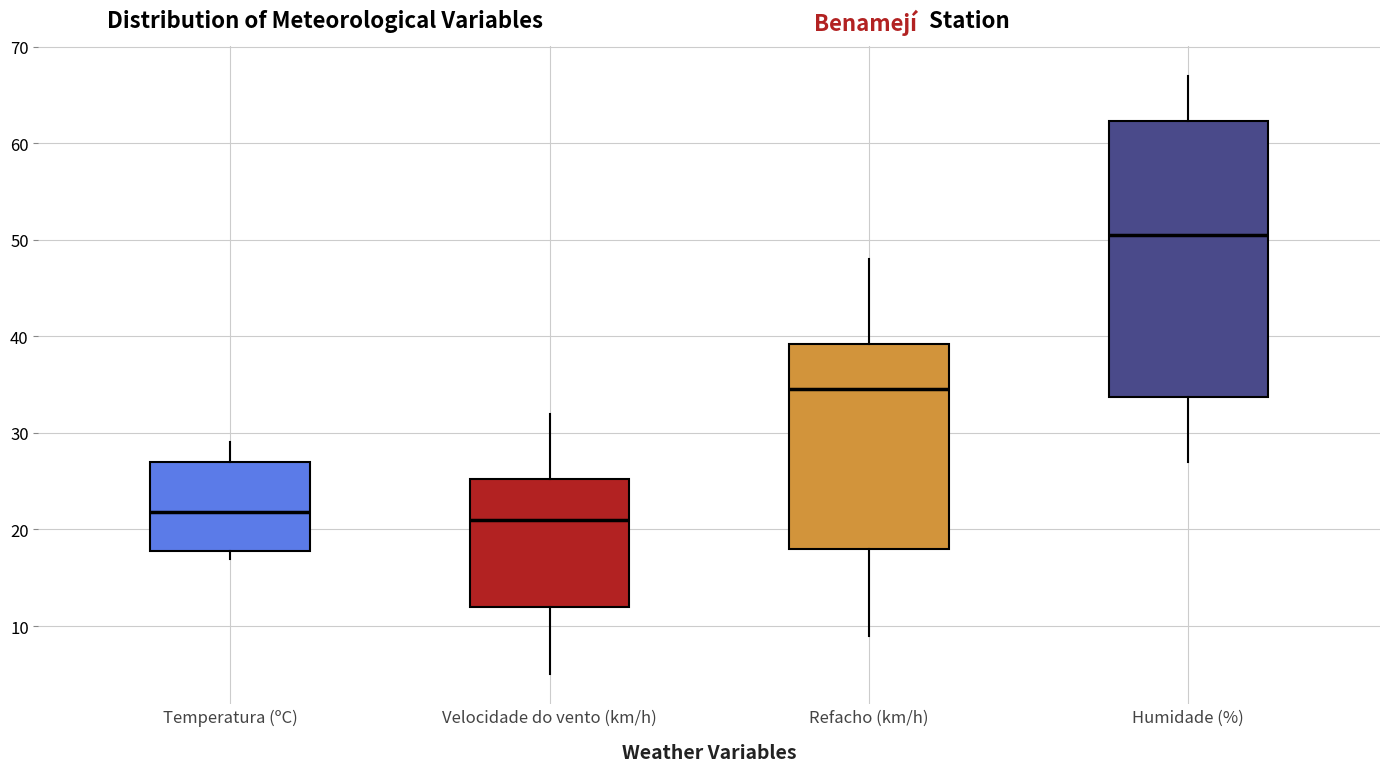

Reading left to right, read every box against the y-axis: the position of its median line, the range the box covers, and the ends of its whiskers. The values are not printed on the chart, so give them approximately, as read against the axis.

Temperatura (ºC): median 22, box 18 to 27, whiskers 17 to 29
Velocidade do vento (km/h): median 21, box 12 to 25, whiskers 5 to 32
Refacho (km/h): median 35, box 18 to 39, whiskers 9 to 48
Humidade (%): median 51, box 34 to 62, whiskers 27 to 67